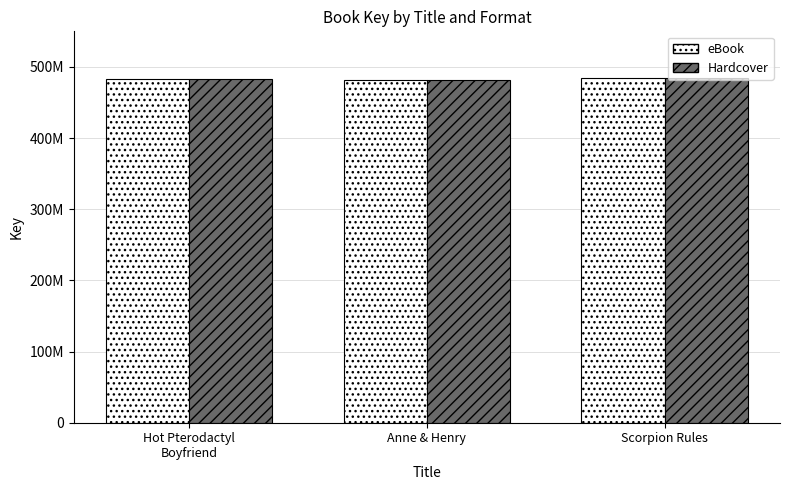

At which label does Hardcover first exceed 482471177?

Scorpion Rules